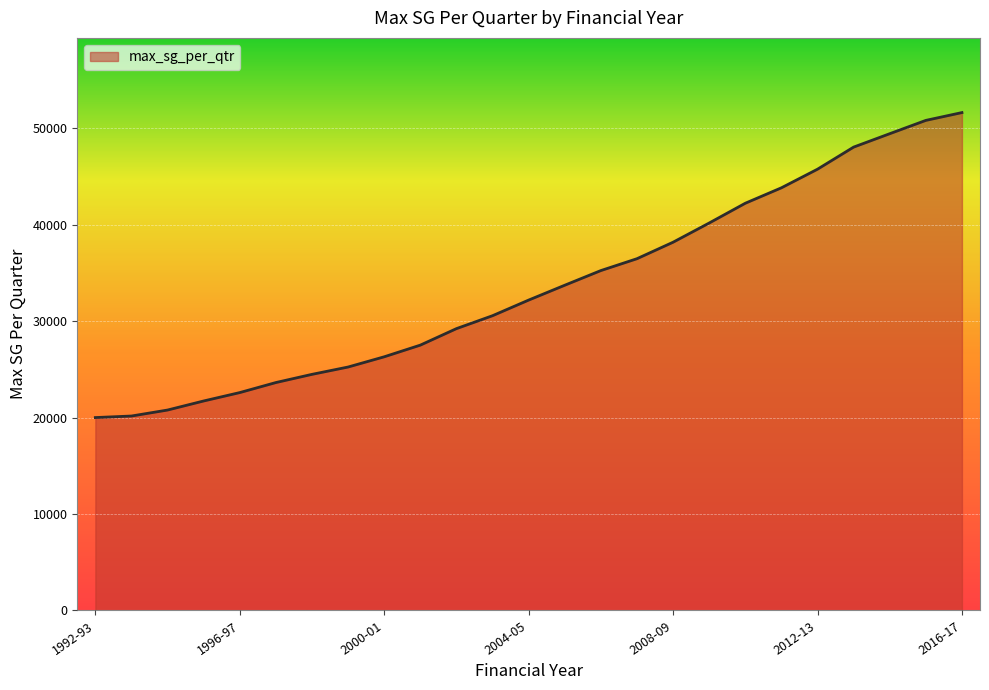

Does the chart display data point markers on the line(s)?

No